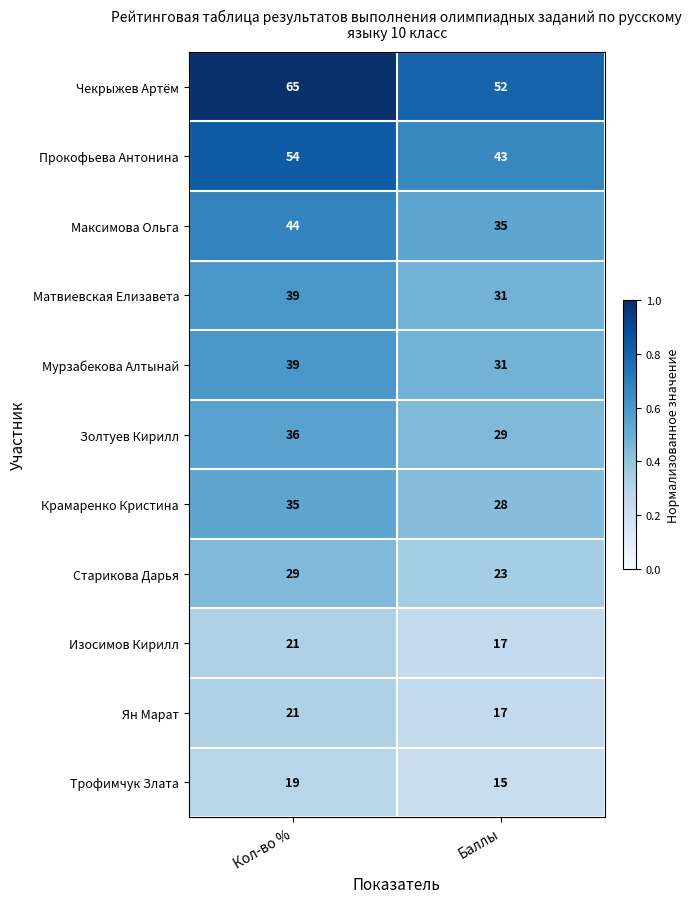

What is the difference between the highest and lowest values at Баллы?

37